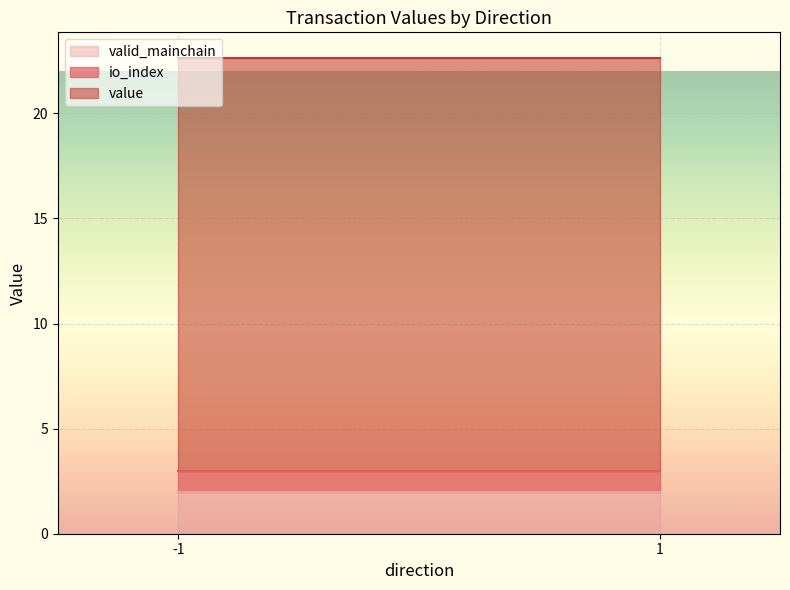

True or false: value and io_index intersect in this chart.

False